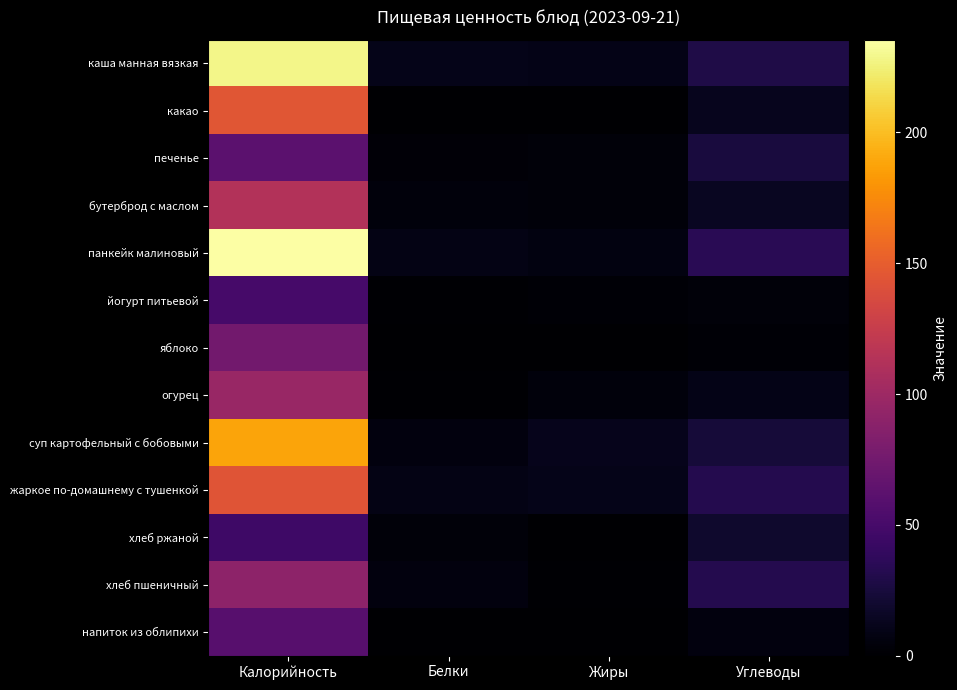

Reading left to right, what are all the values shown in this chart?

каша манная вязкая: Калорийность=228.3	Белки=10.3	Жиры=9.5	Углеводы=28.6
какао: Калорийность=144.8	Белки=0.1	Жиры=0.0	Углеводы=12.6
печенье: Калорийность=62.3	Белки=3.6	Жиры=3.7	Углеводы=25.0
бутерброд с маслом: Калорийность=112.4	Белки=4.8	Жиры=4.3	Углеводы=14.6
панкейк малиновый: Калорийность=235.5	Белки=8.6	Жиры=7.1	Углеводы=34.7
йогурт питьевой: Калорийность=49.7	Белки=1.3	Жиры=2.2	Углеводы=4.3
яблоко: Калорийность=75.2	Белки=0.7	Жиры=0.4	Углеводы=2.0
огурец: Калорийность=97.0	Белки=1.6	Жиры=5.3	Углеводы=9.2
суп картофельный с бобовыми: Калорийность=188.4	Белки=6.3	Жиры=11.2	Углеводы=23.4
жаркое по-домашнему с тушенкой: Калорийность=143.6	Белки=8.6	Жиры=10.4	Углеводы=32.2
хлеб ржаной: Калорийность=45.3	Белки=4.4	Жиры=0.3	Углеводы=18.4
хлеб пшеничный: Калорийность=90.2	Белки=6.3	Жиры=1.2	Углеводы=32.1
напиток из облипихи: Калорийность=59.7	Белки=0.1	Жиры=0.0	Углеводы=6.4